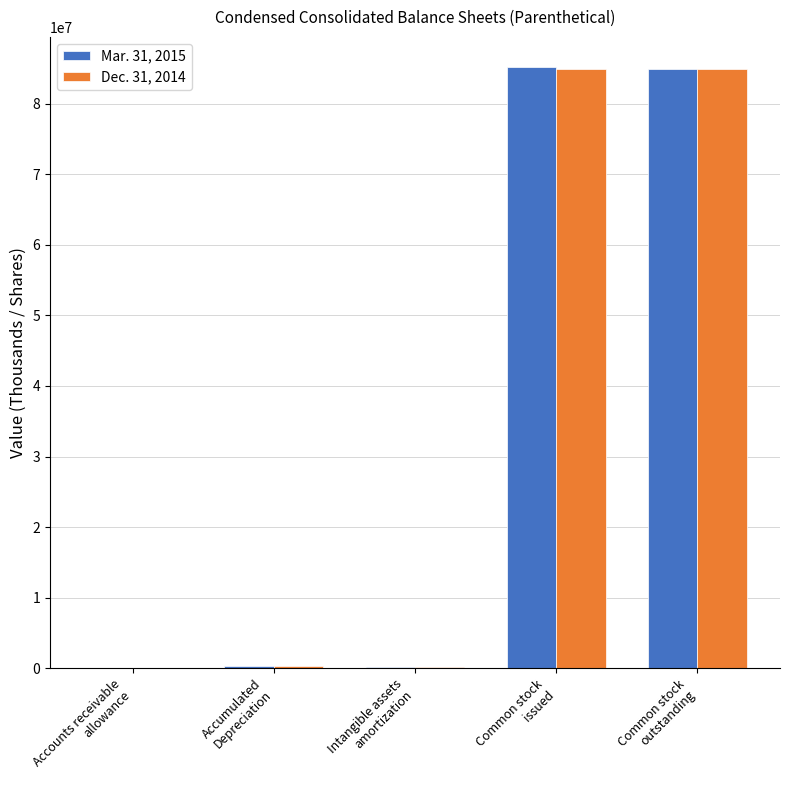

Reading right to left, extract all data points from this chart.

Mar. 31, 2015: Common stock
outstanding=84883517	Common stock
issued=85208191	Intangible assets
amortization=119535	Accumulated
Depreciation=374115	Accounts receivable
allowance=19176
Dec. 31, 2014: Common stock
outstanding=84883517	Common stock
issued=84883517	Intangible assets
amortization=114922	Accumulated
Depreciation=364124	Accounts receivable
allowance=19083